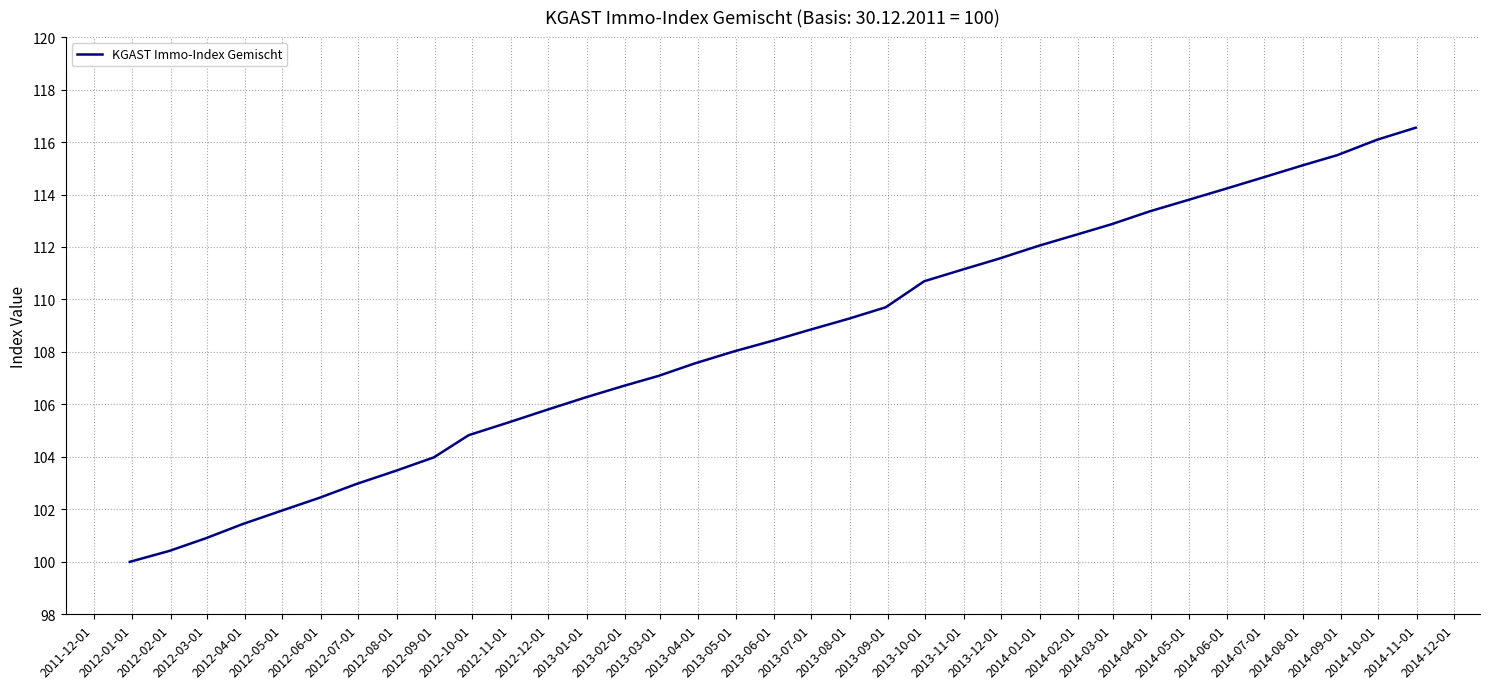

What is the smallest value displayed?

100.0